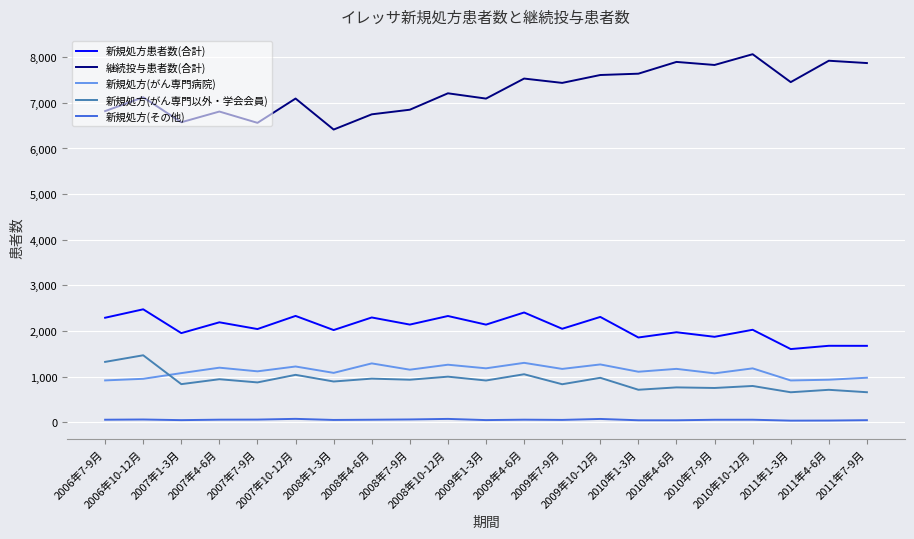

The 新規処方(がん専門病院) series shows 554 at 2008年10-12月. True or false?

False